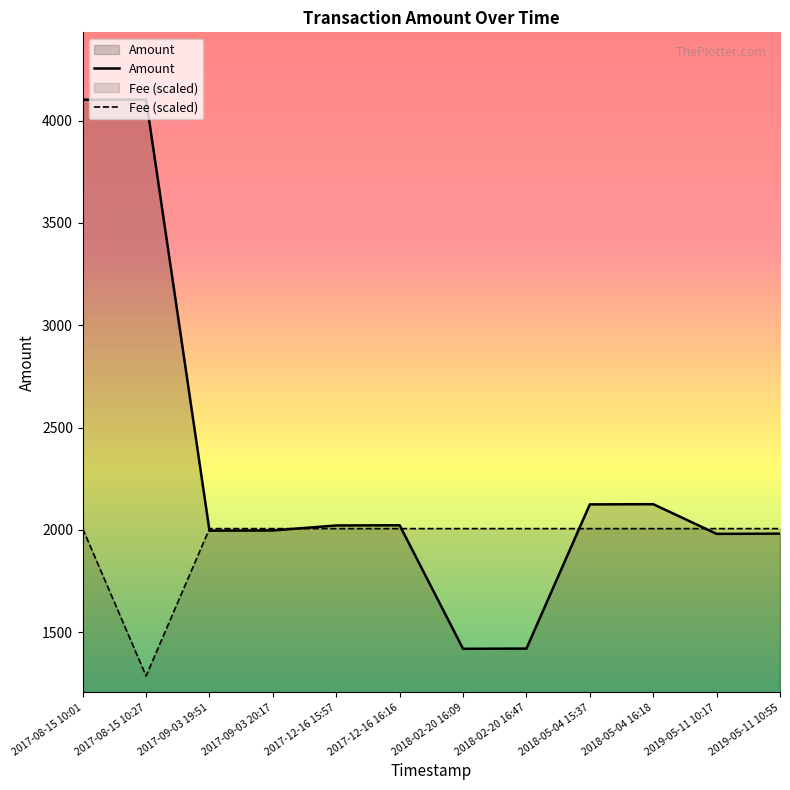

Which series has the largest total across all categories?

Amount